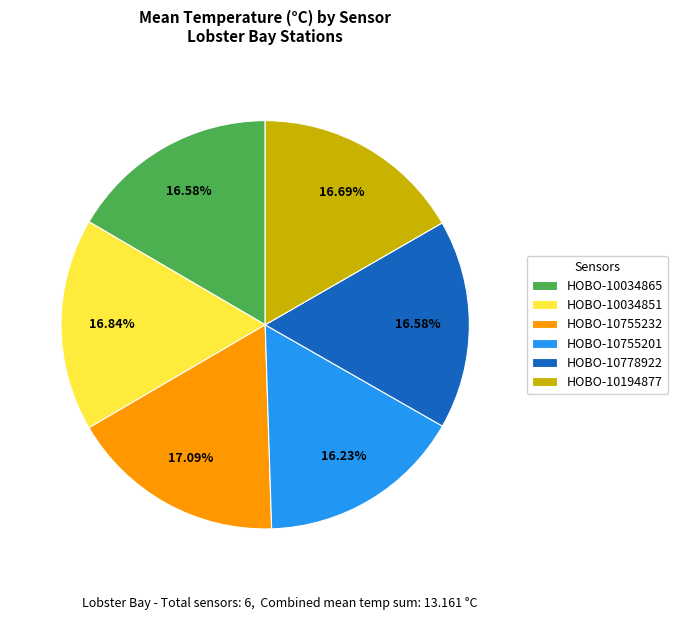

Is there any slice that represents more than half of the pie?

No